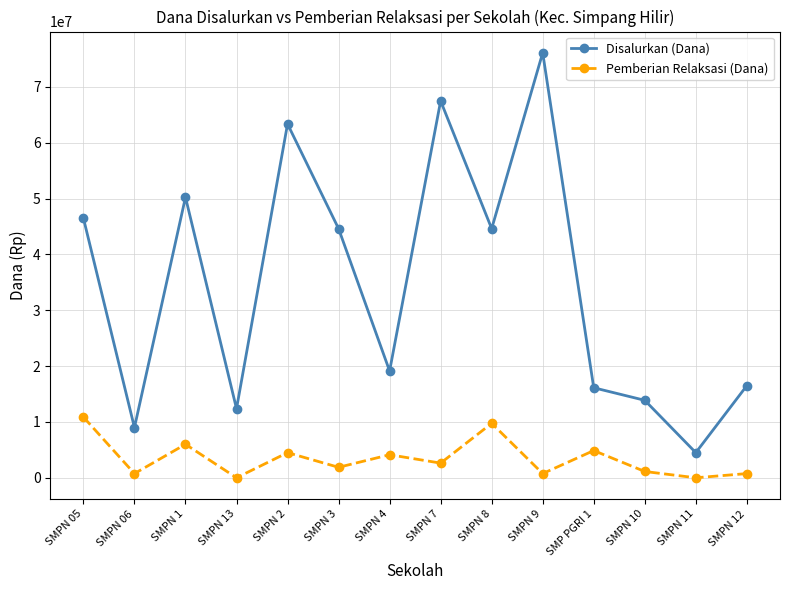

The value of Pemberian Relaksasi (Dana) at SMPN 2 is 4500000. True or false?

True